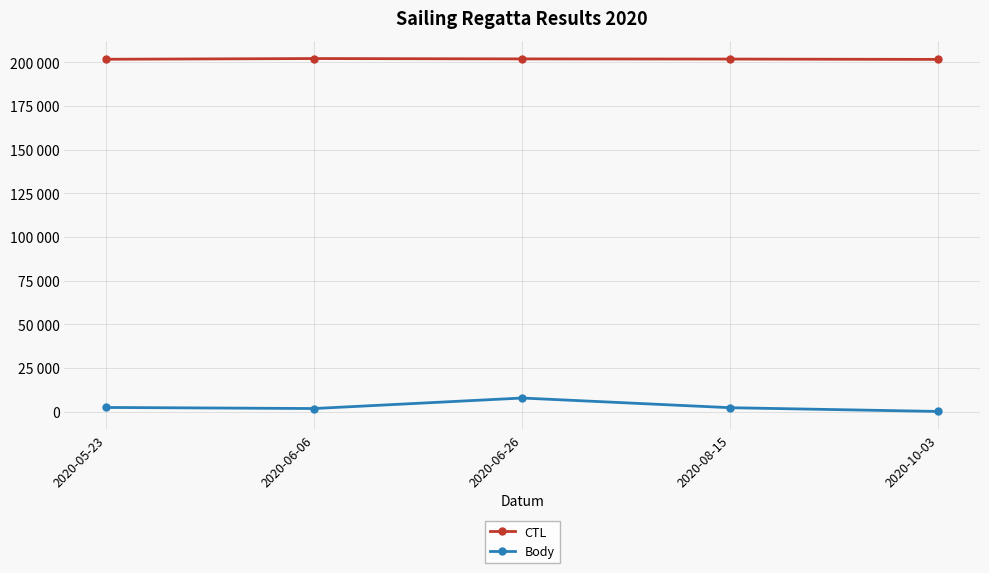

The CTL series shows 361597 at 2020-08-15. True or false?

False